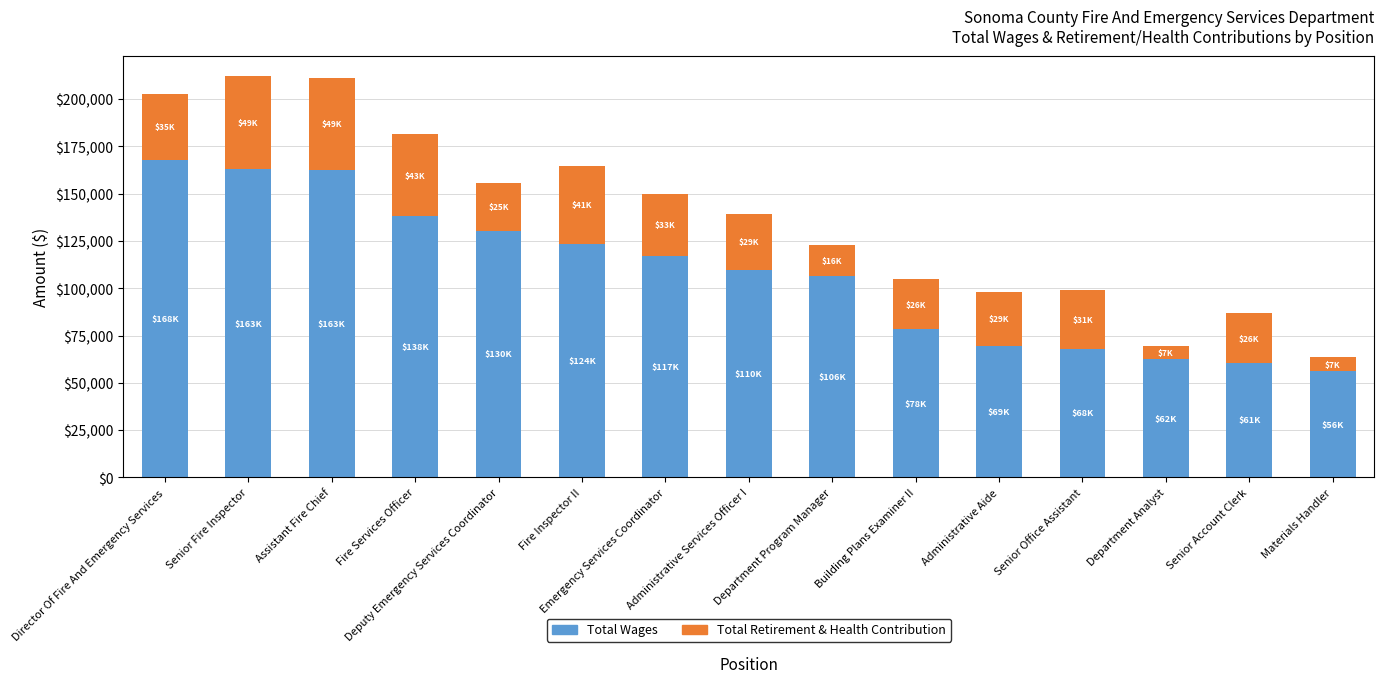

What is the difference between the maximum and minimum values in the Total Wages series?

111882